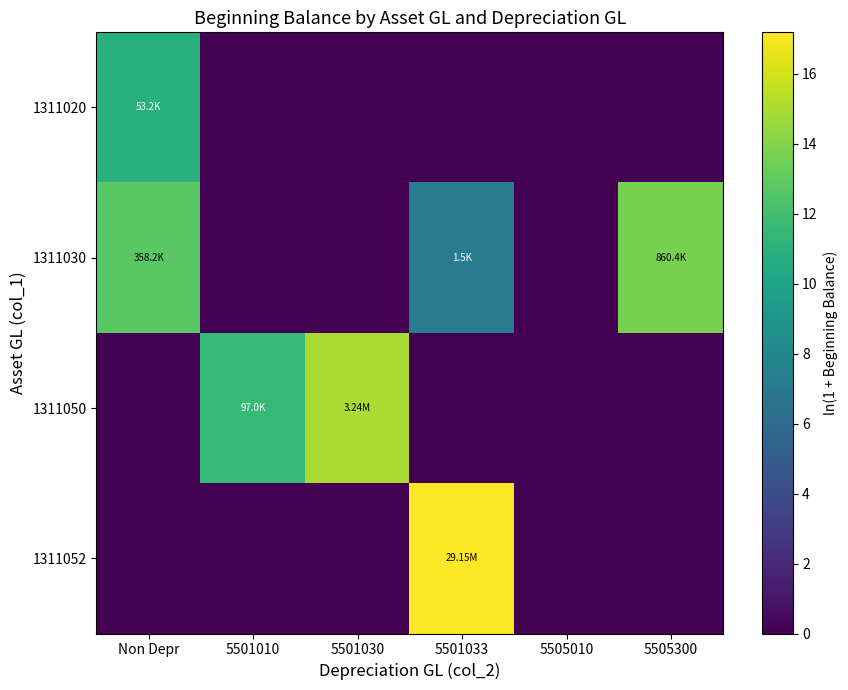

Rank the series by their average value, from highest to lowest.

1311030, 1311050, 1311052, 1311020